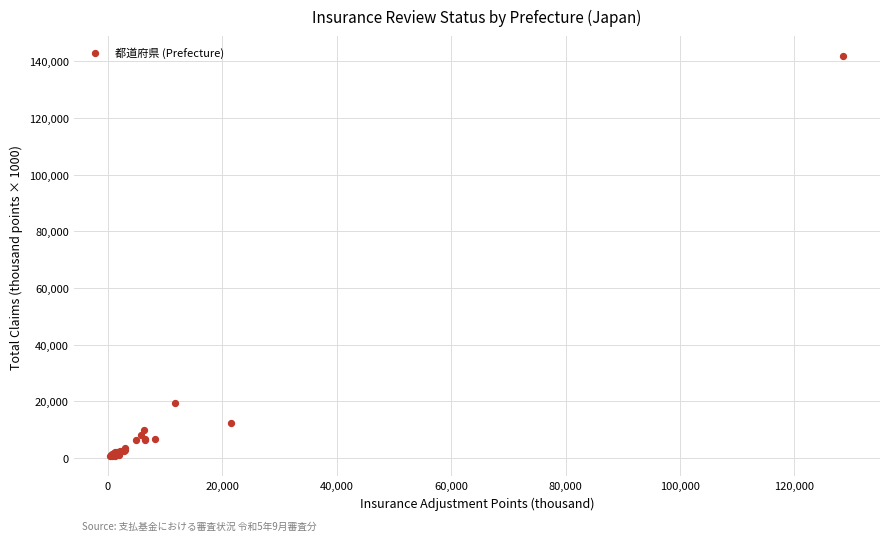

What Y value in the scatter plot is closest to 71251?

19265.3